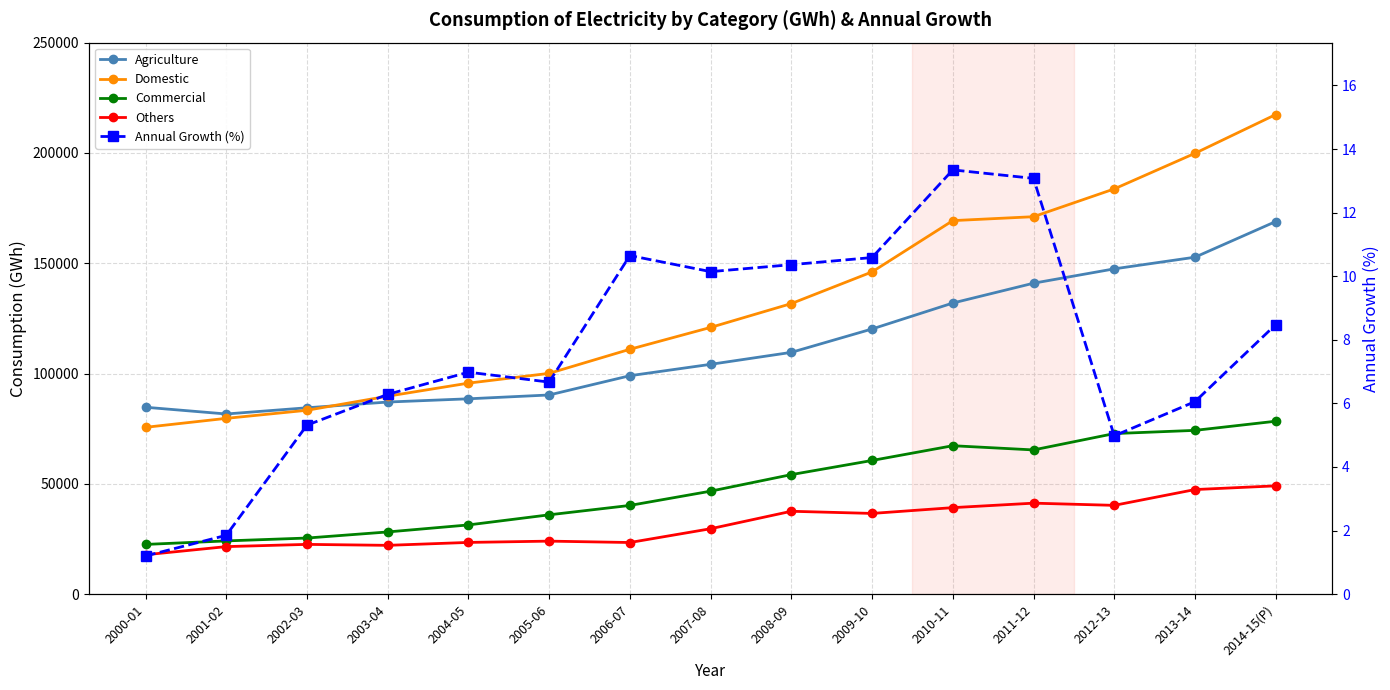

What is the label of the 12th point from the left?

2011-12